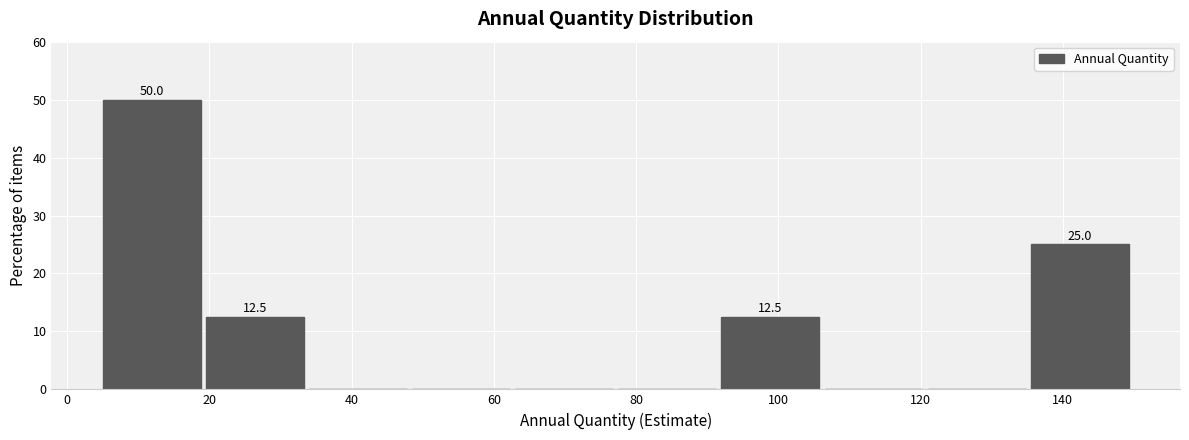

Which range on the x-axis has the tallest bar?

5.0 to 19.5